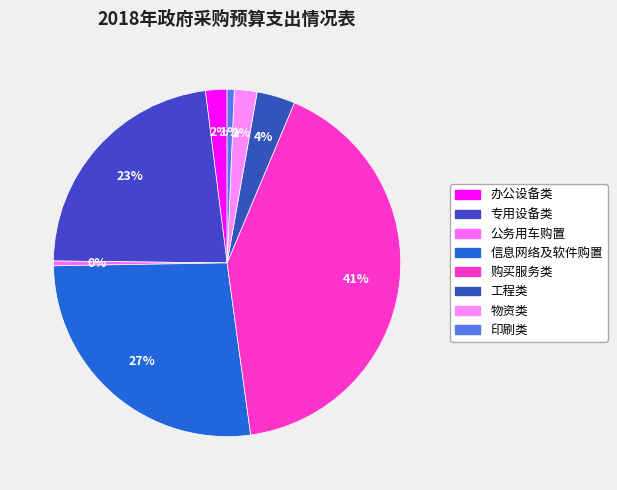

How many segments does this pie chart have?

8